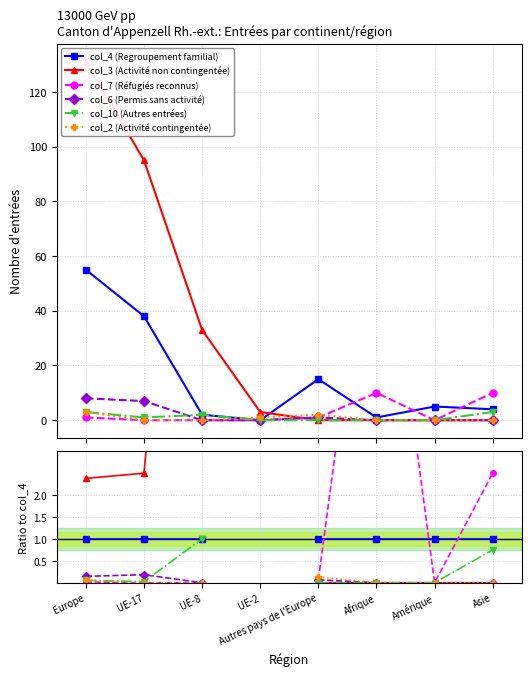

At which category does the chart reach its minimum across all series?

Autres pays de l'Europe